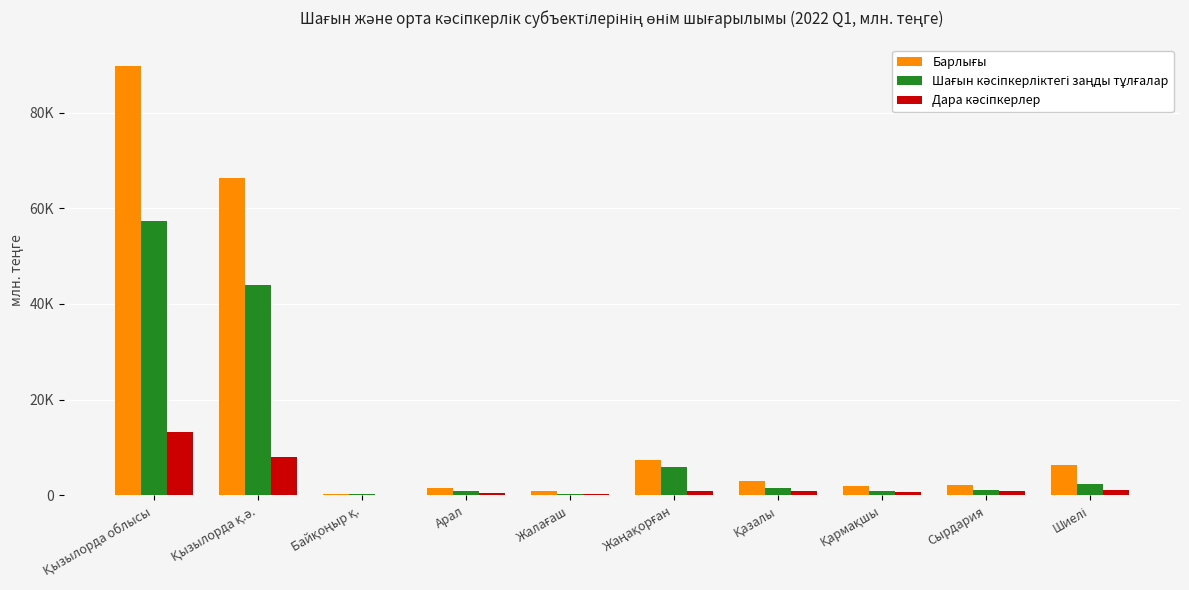

What is the value of the Дара кәсіпкерлер bar at the 9th from the left?

847